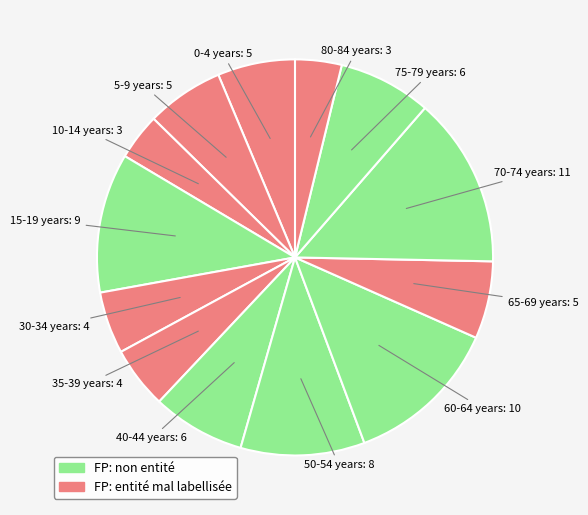

The 60-64 years slice represents 13% of the pie. True or false?

True